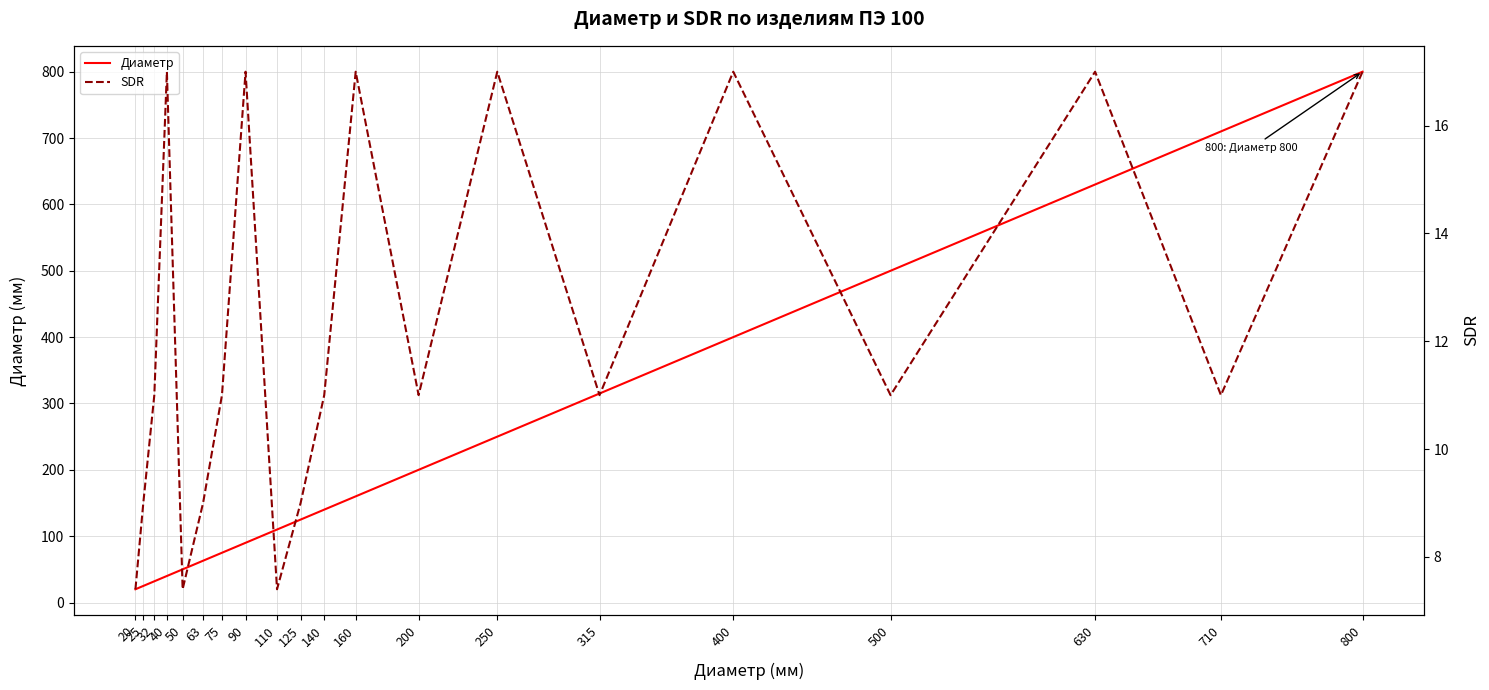

What is the sum of all Диаметр values?

4735